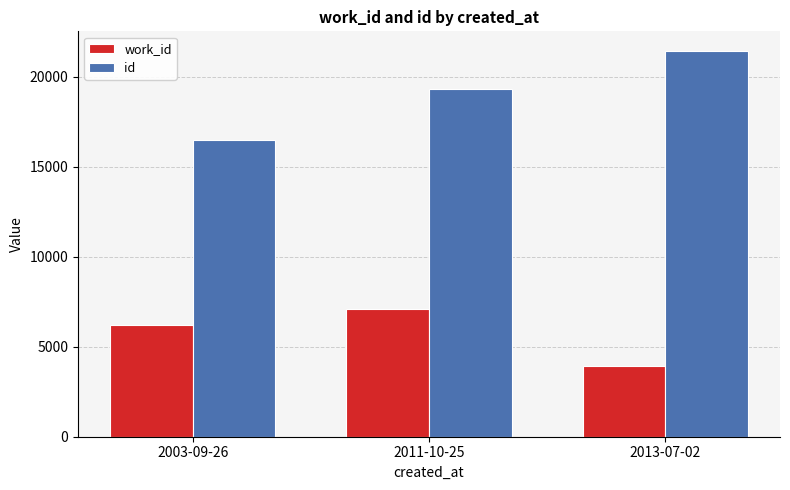

Rank the series at 2013-07-02 from highest to lowest value.

id, work_id